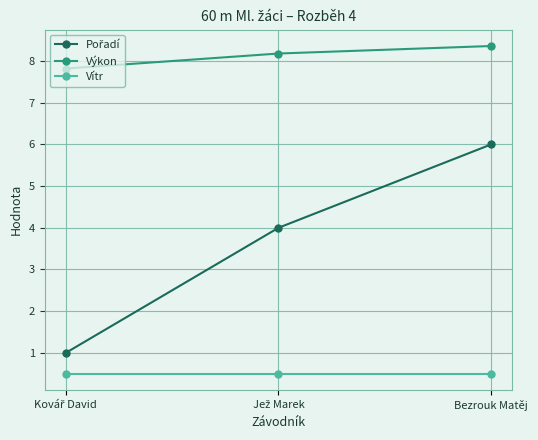

At which category is the sum across all series the highest?

Bezrouk Matěj